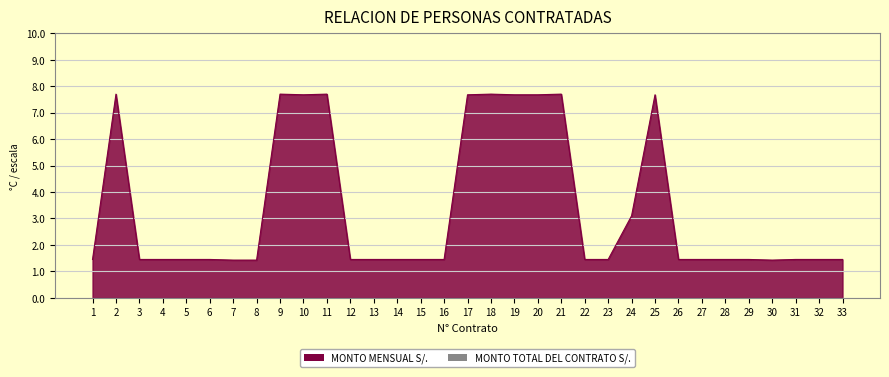

What is the sum of all values?

111.8